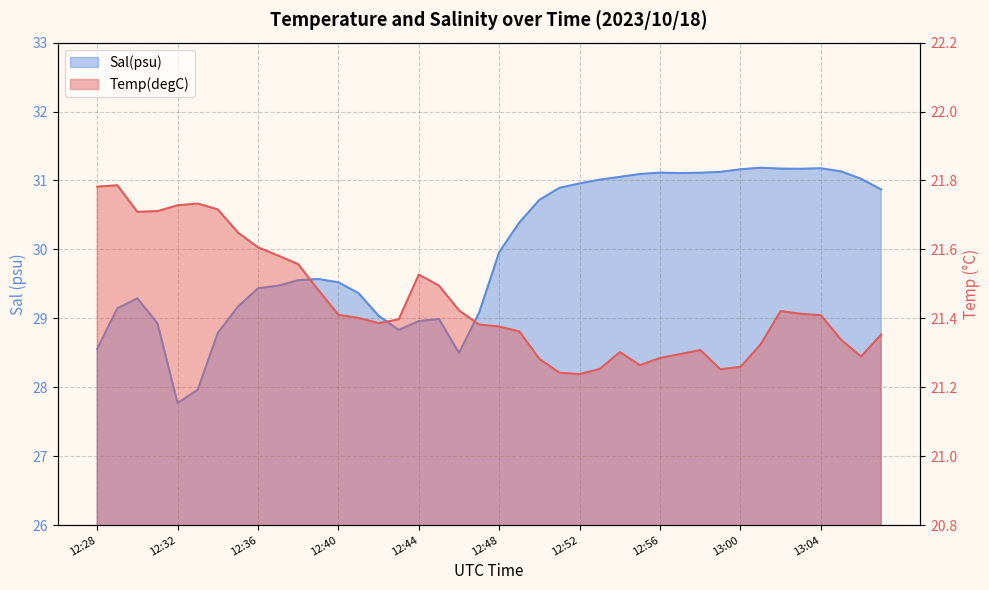

What is the value of the Temp(degC) point at the 11th from the left?

21.6